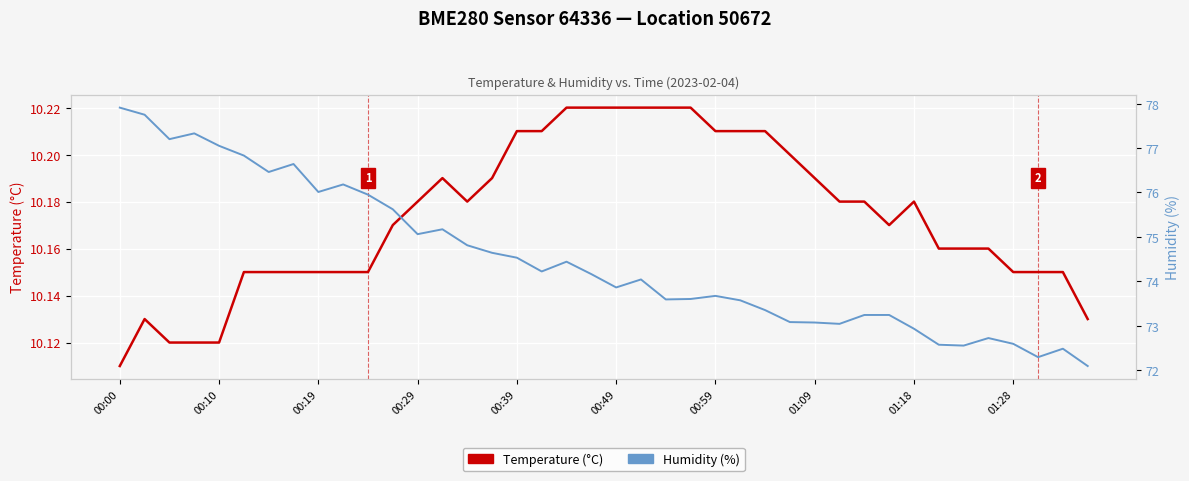

In Humidity (%), how many points are lower than both neighbors (excluding endpoints)?

10